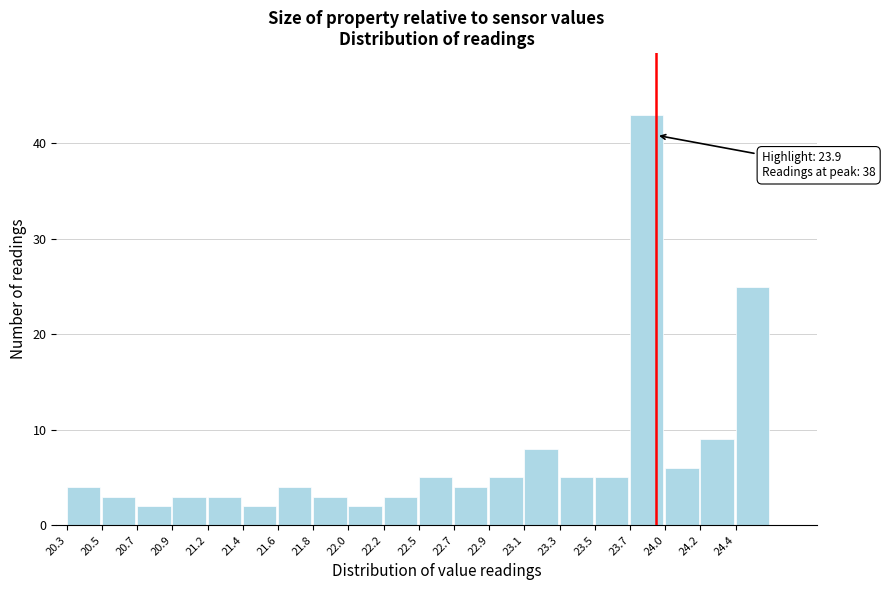

Reading left to right, transcribe all the data shown in this chart.

20.3=4	20.5=3	20.7=2	20.9=3	21.2=3	21.4=2	21.6=4	21.8=3	22.0=2	22.2=3	22.5=5	22.7=4	22.9=5	23.1=8	23.3=5	23.5=5	23.7=43	24.0=6	24.2=9	24.4=25